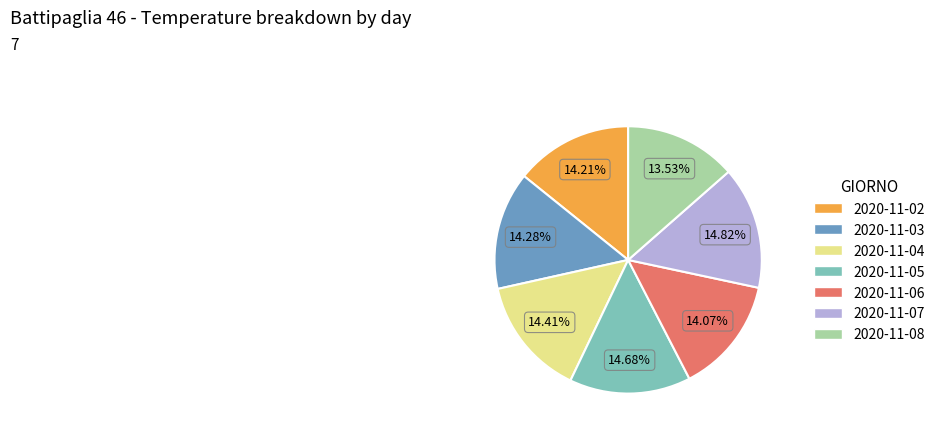

To the nearest percent, what is the average slice percentage?

14%